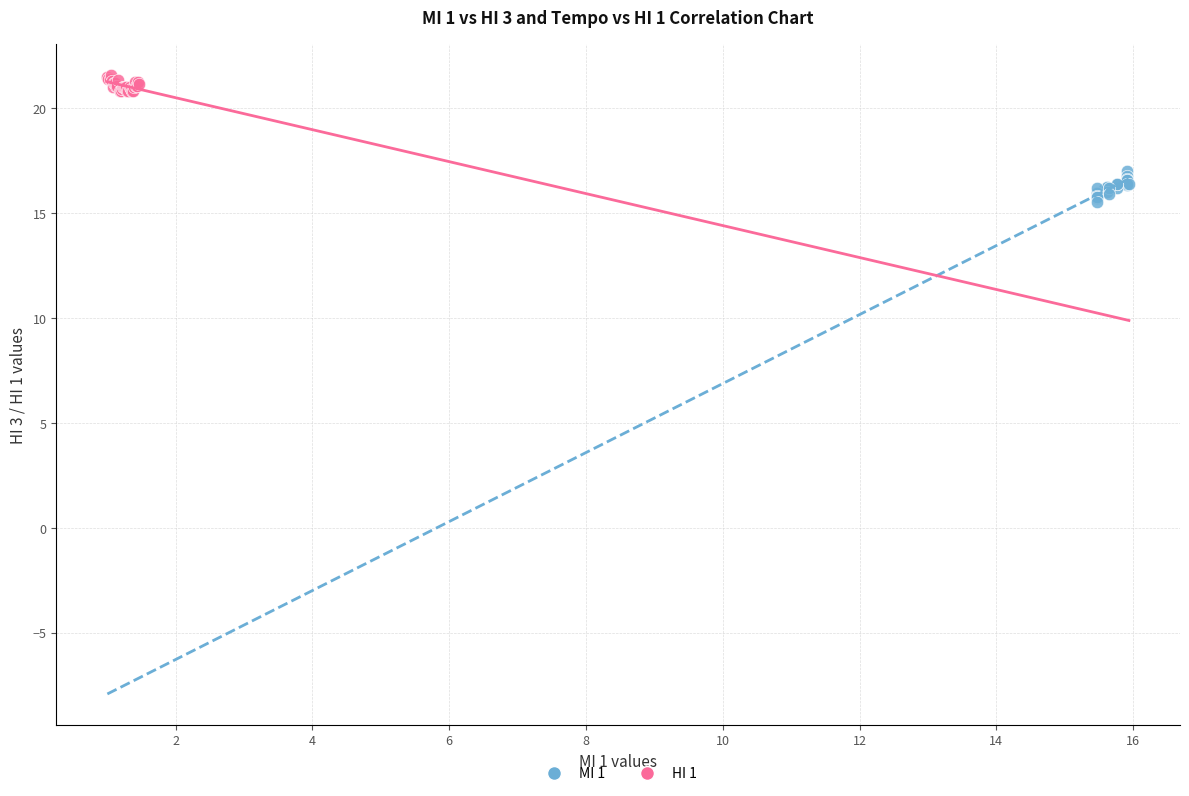

Which series contains the highest Y value?

HI 1